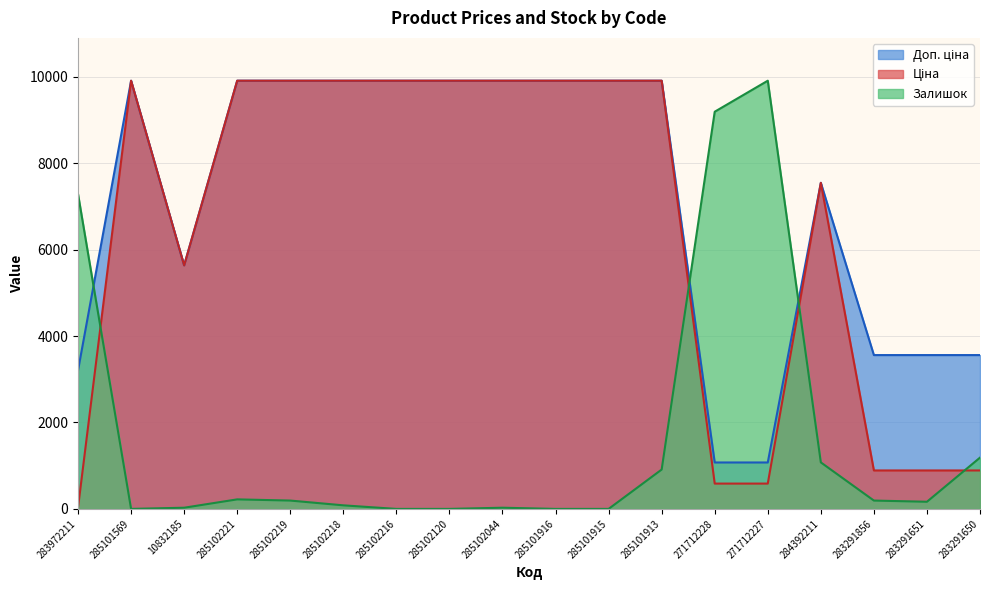

True or false: Ціна has a value of 979.9 at 271712227.

False